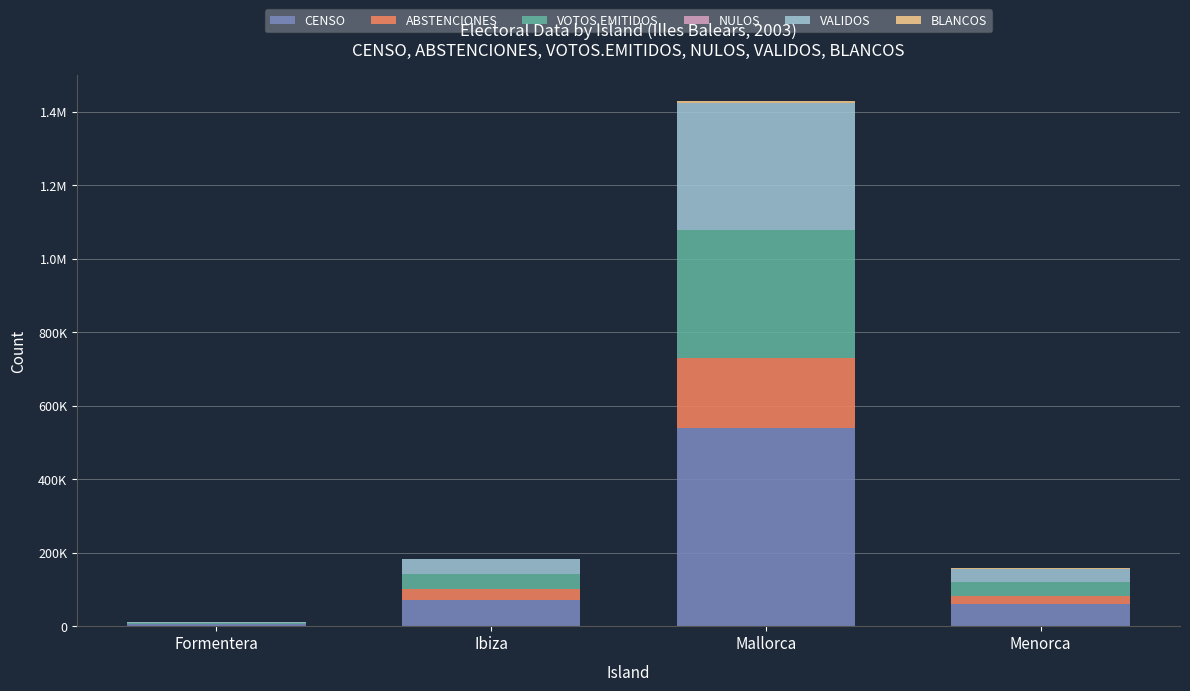

What is the sum of the VALIDOS values at Ibiza and Mallorca?

385365